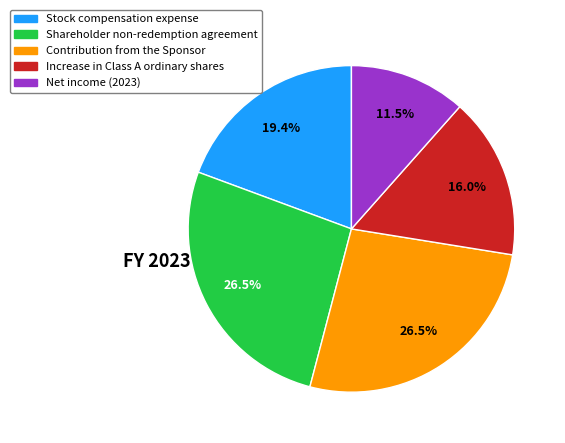

Is there any slice that represents more than half of the pie?

No